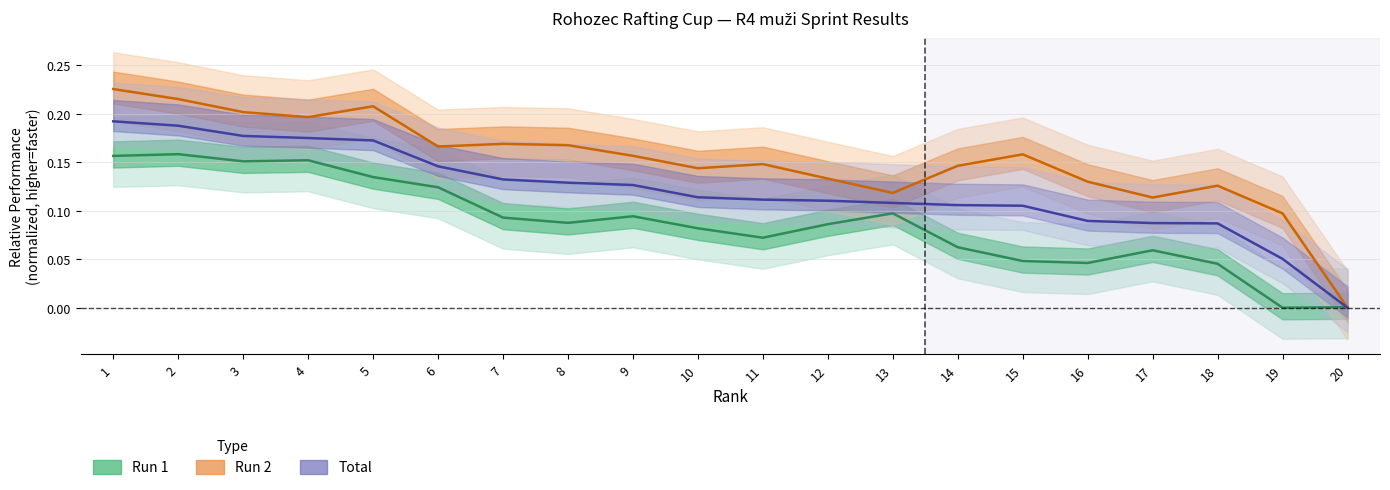

True or false: Run 2 has a value of 0.2 at 9.

True